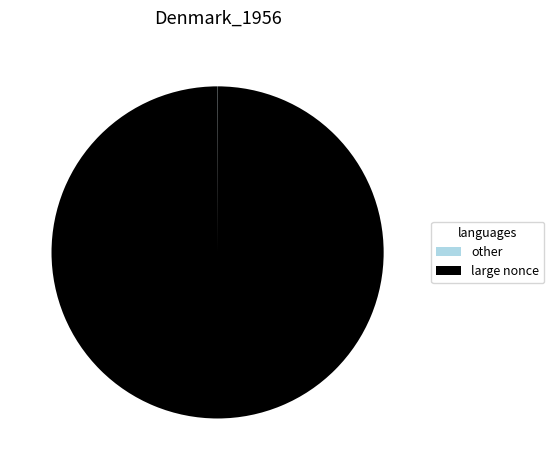

Which slice represents more than half of the pie?

large nonce